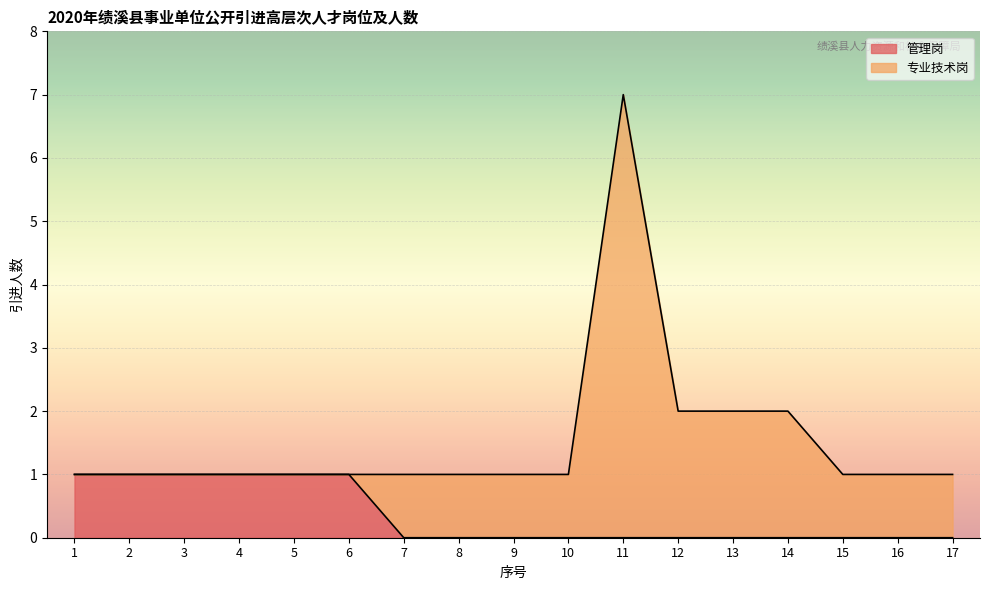

At which label is the value closest to 0?

7